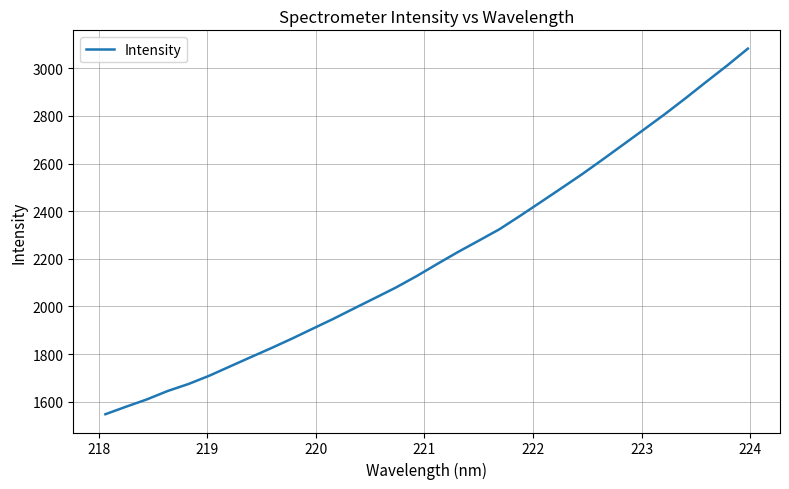

What is the difference between the maximum and minimum values?

1535.8